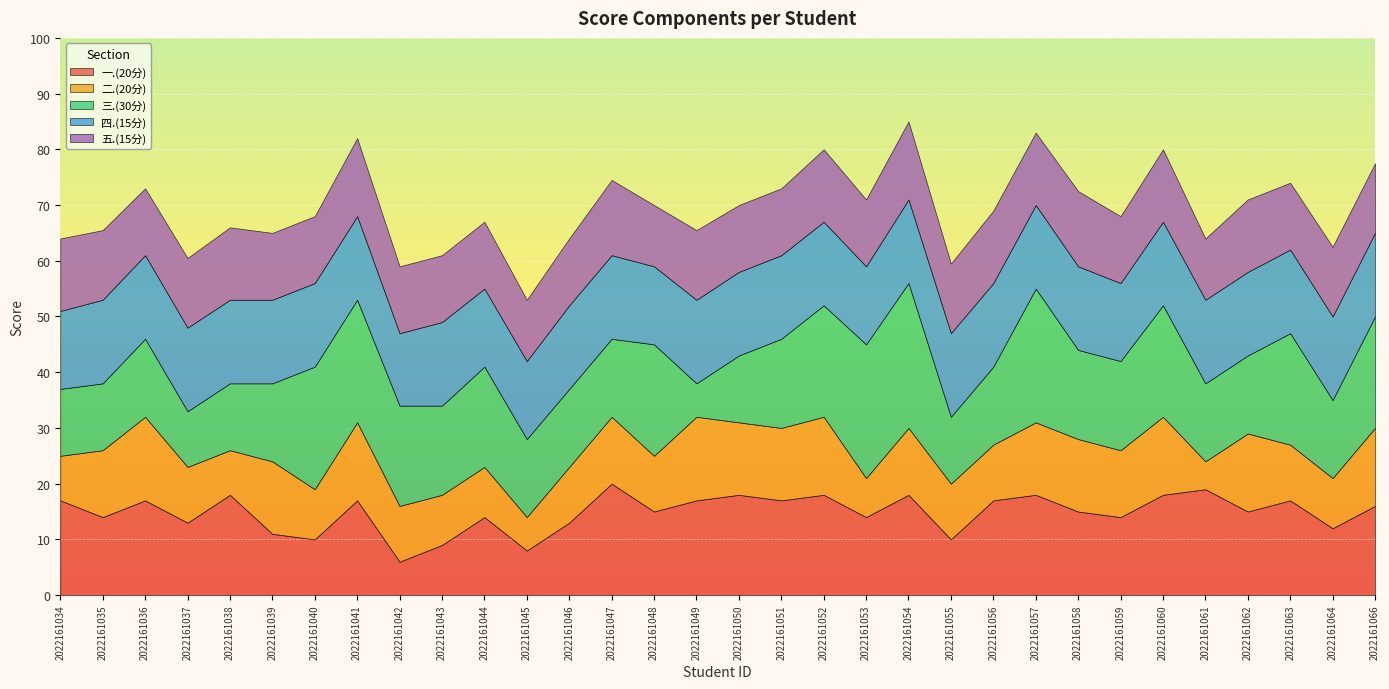

At 2022161049, list the series in order from smallest to largest.

三.(30分), 五.(15分), 二.(20分), 四.(15分), 一.(20分)